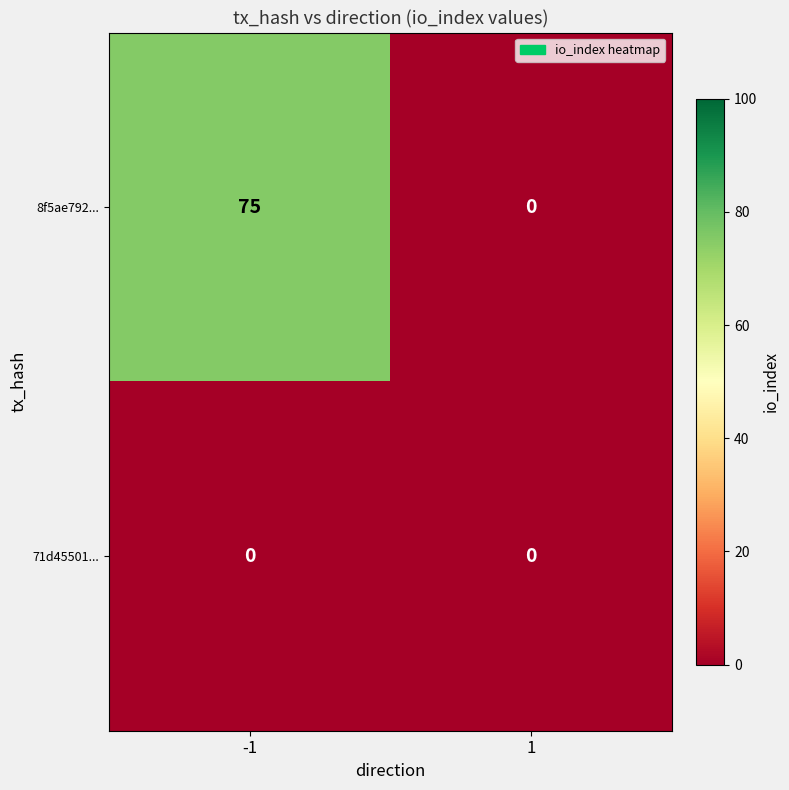

Rank the series by their maximum value, from lowest to highest.

71d45501..., 8f5ae792...